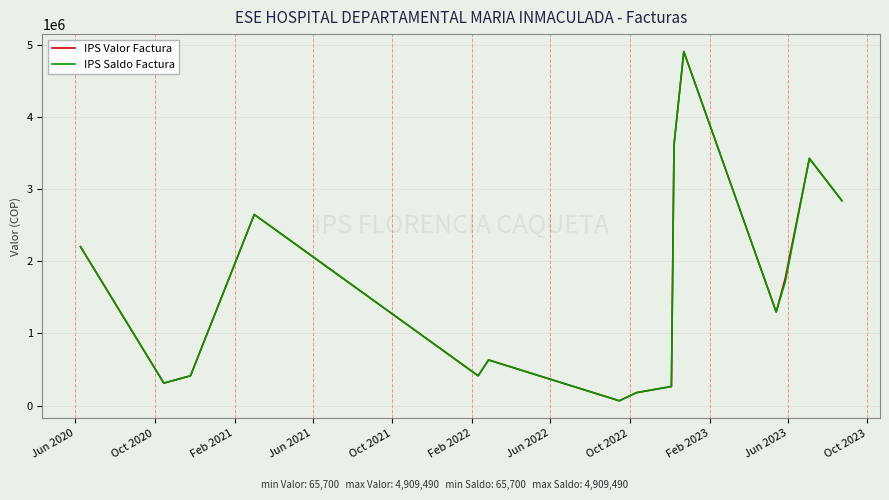

What is the highest value of the IPS Valor Factura series?

4909490